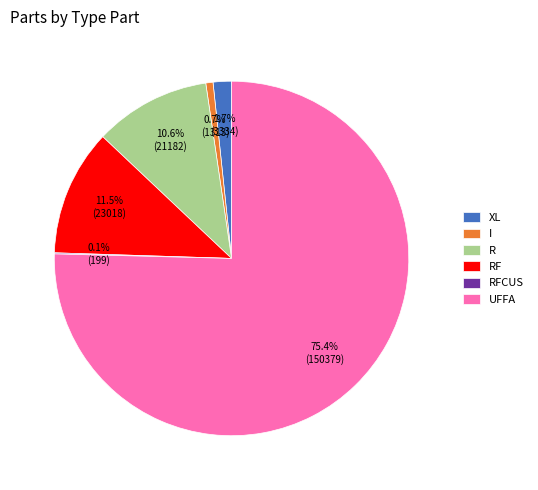

Between UFFA and XL, which is larger?

UFFA